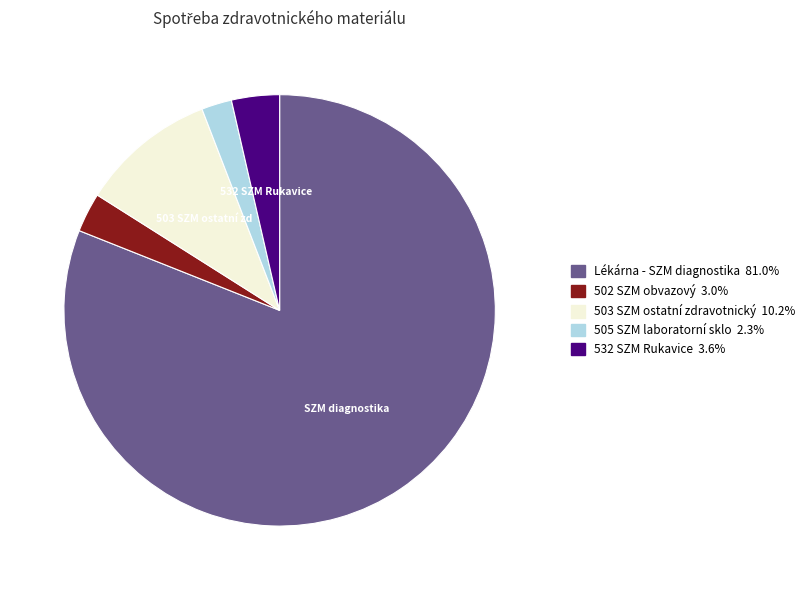

Does any single category account for the majority?

Yes